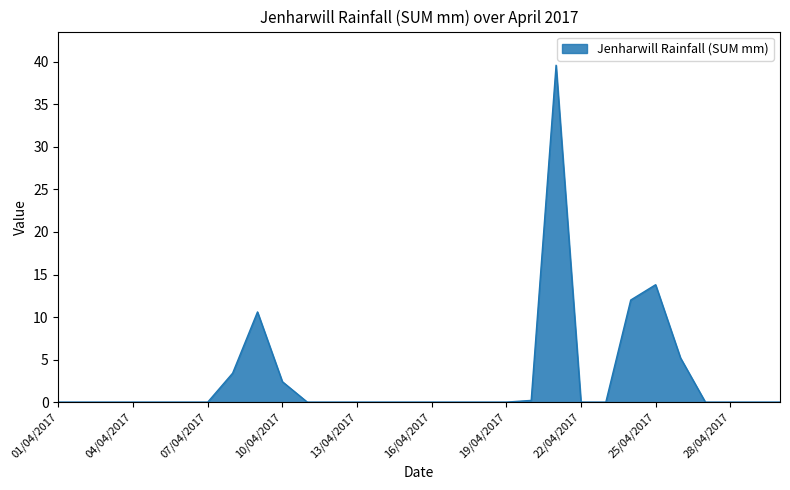

What is the maximum value shown in the chart?

39.6